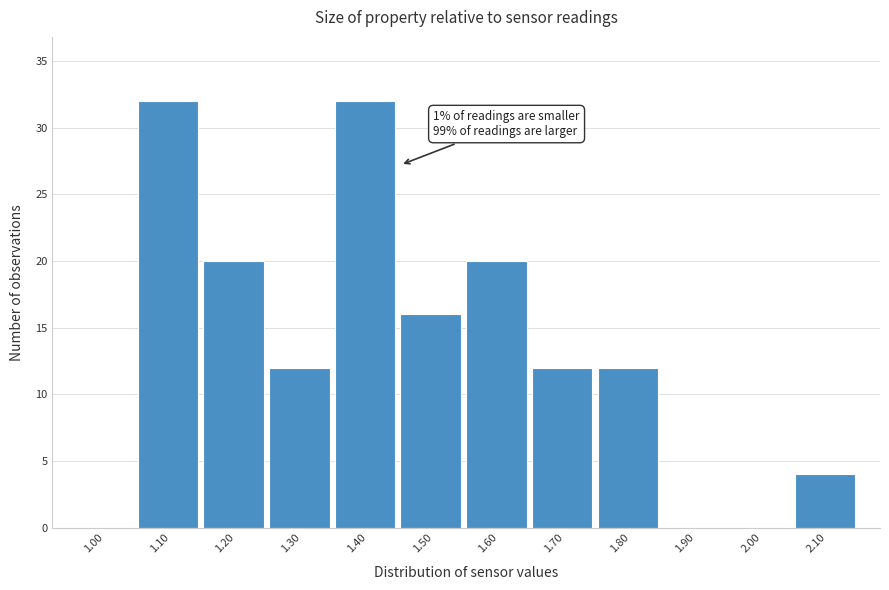

What is the maximum value shown in the chart?

32